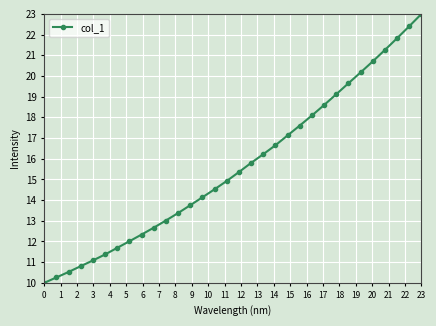

True or false: the data has more than 1 interior local peaks.

False